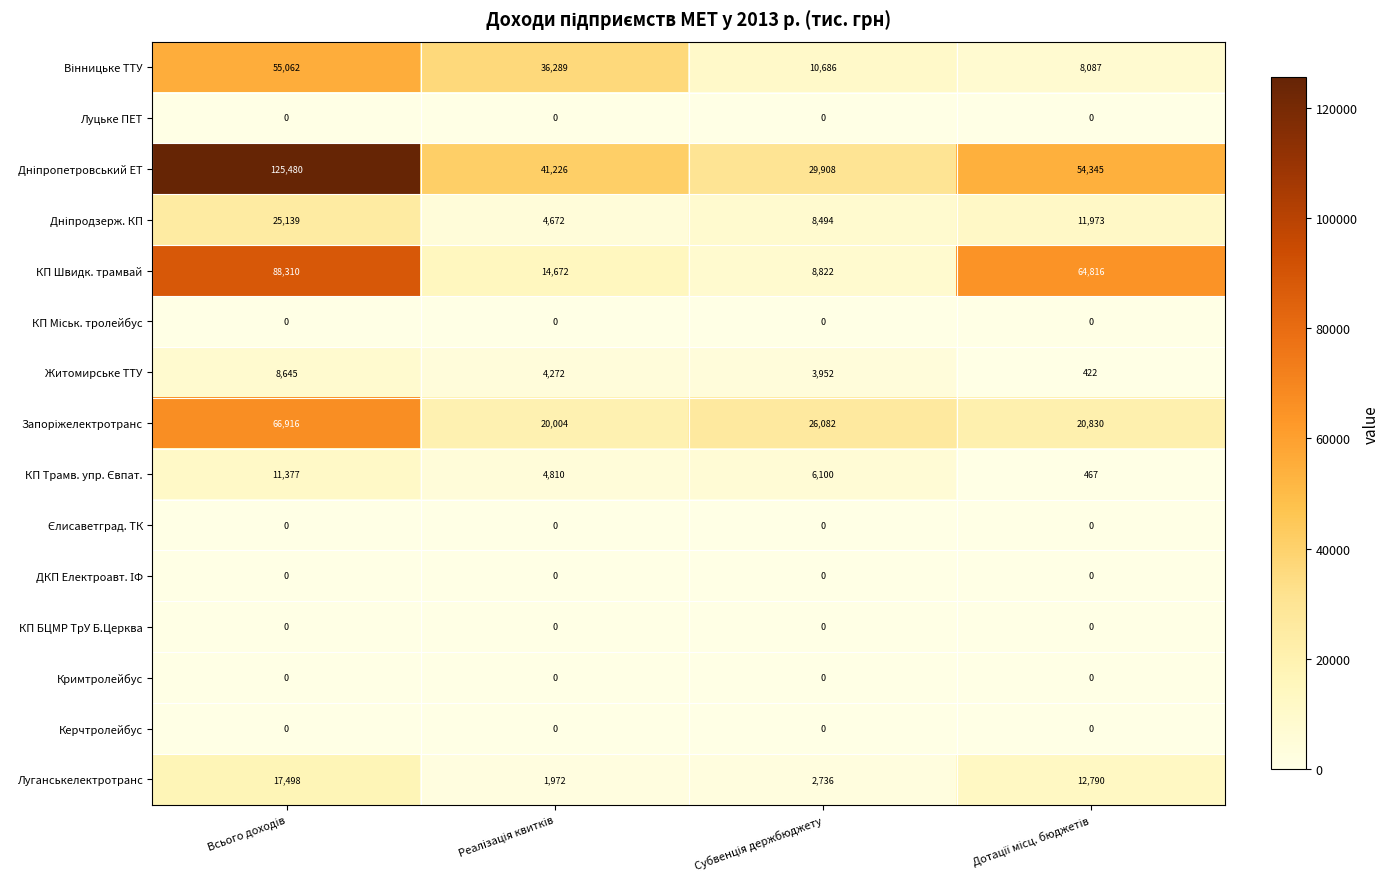

What is the minimum value for Луганськелектротранс?

1972